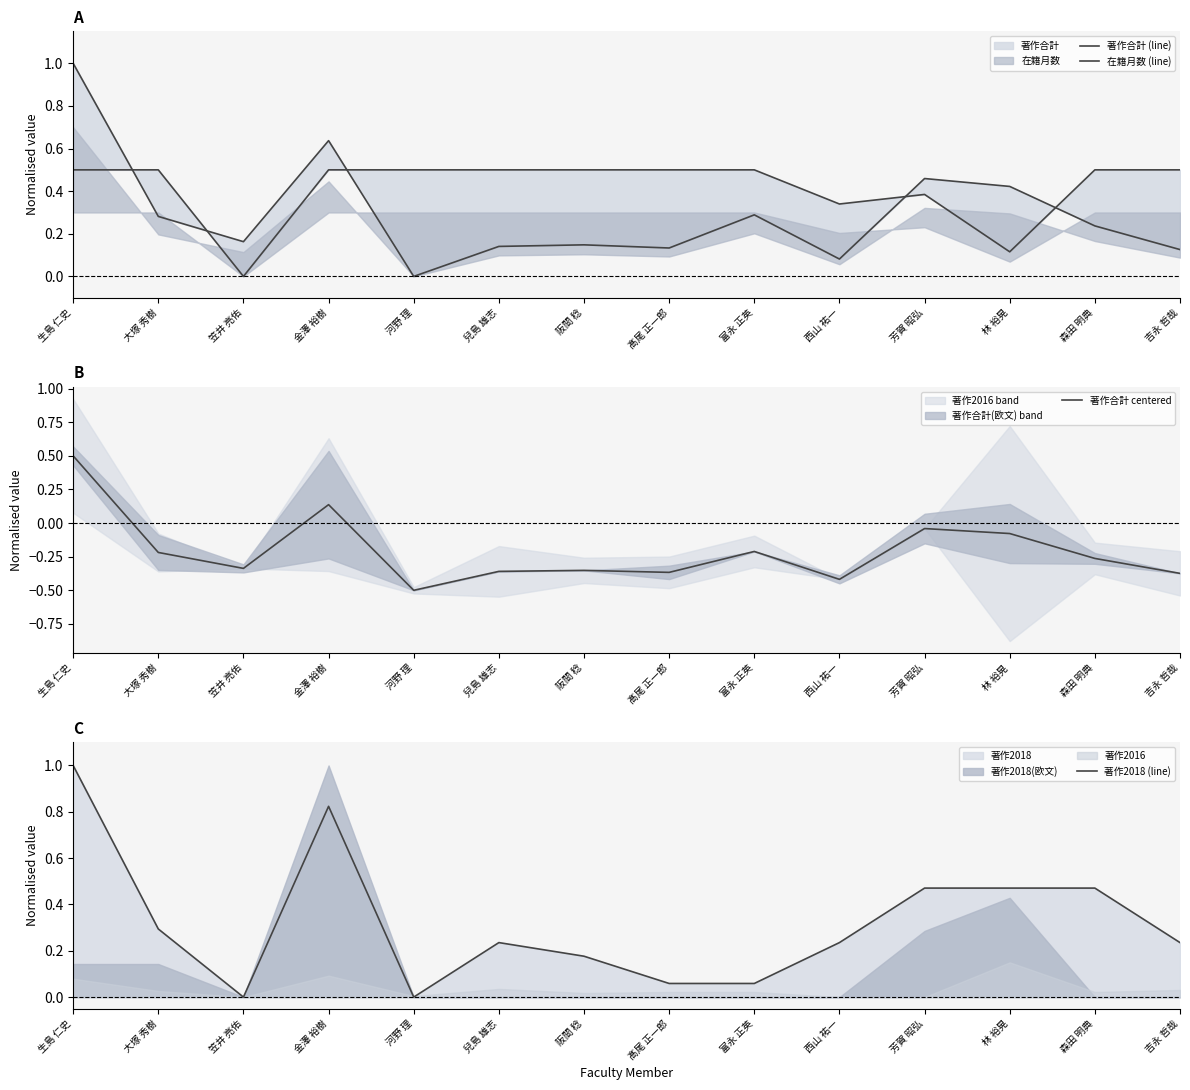

What is the smallest value displayed?

-0.5